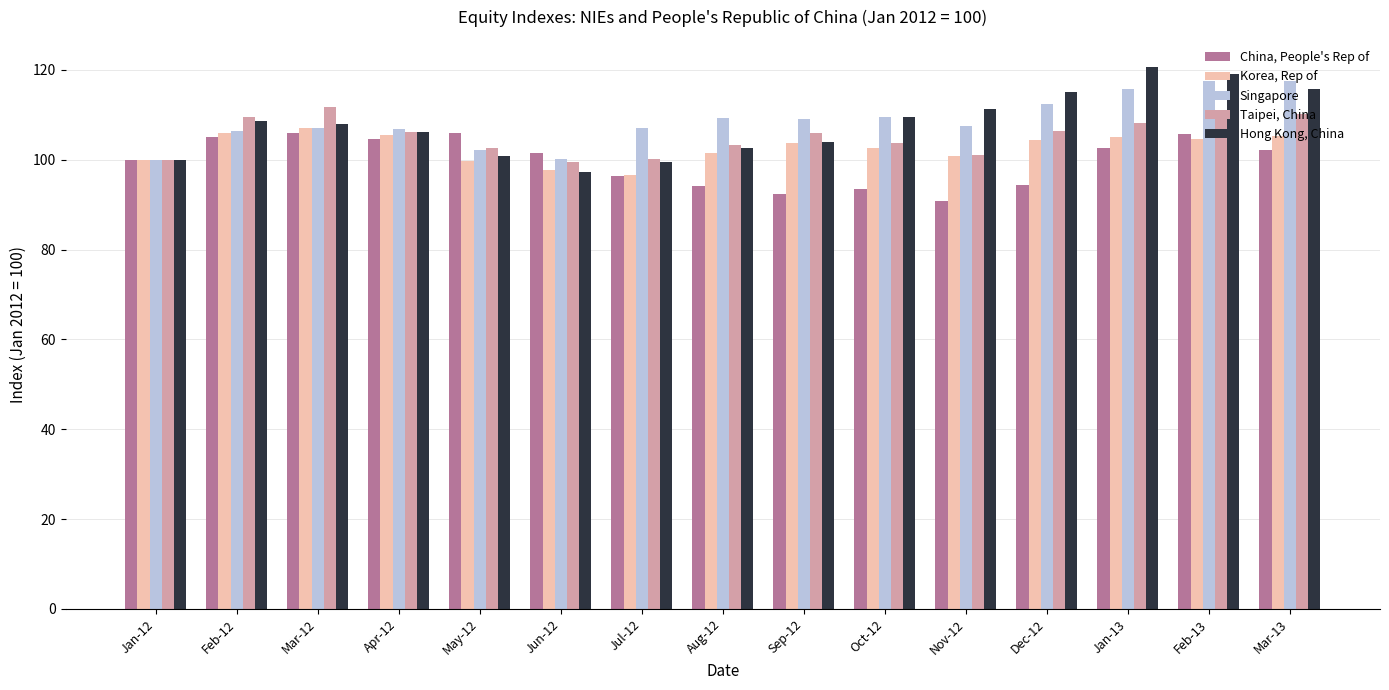

What are all the series names shown in the legend?

China, People's Rep of, Korea, Rep of, Singapore, Taipei, China, Hong Kong, China